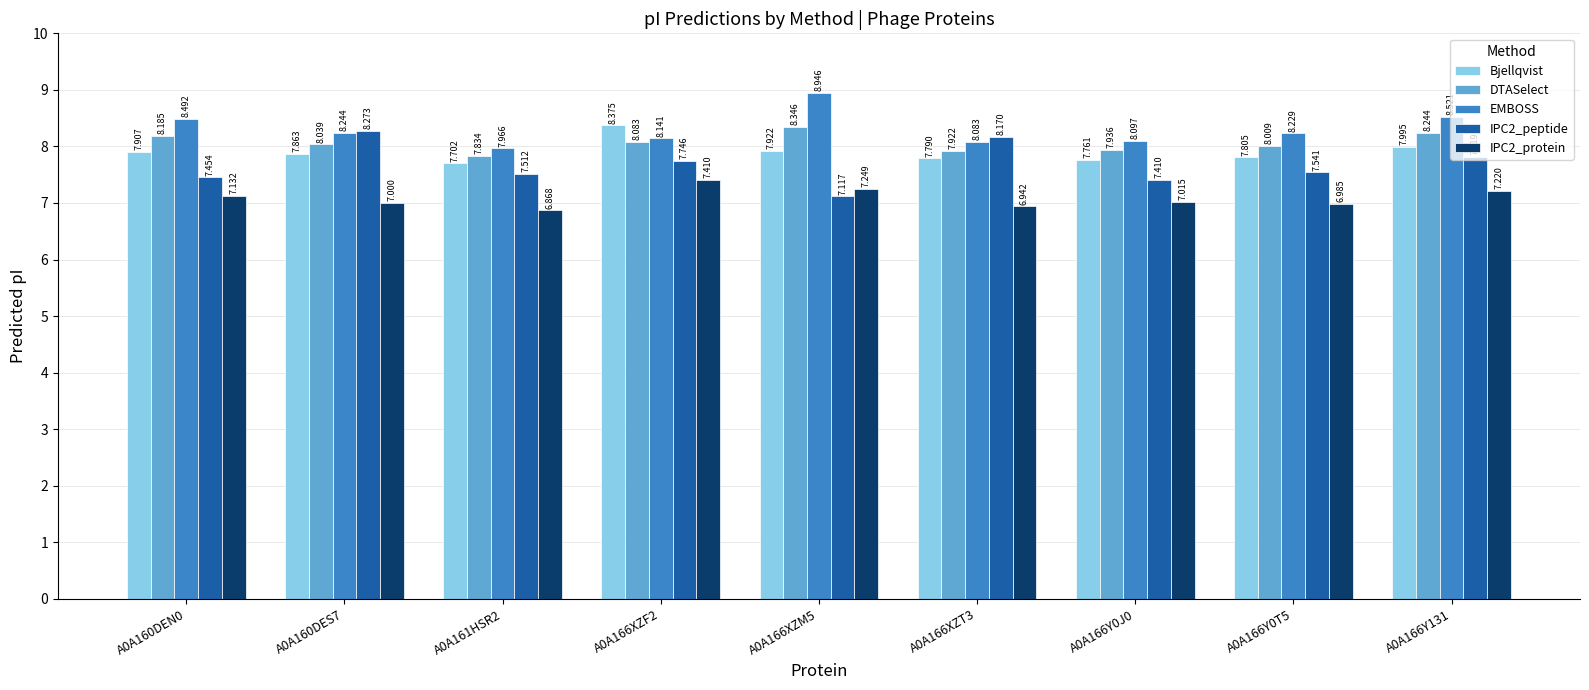

Rank the categories by EMBOSS value from highest to lowest.

A0A166XZM5, A0A166Y131, A0A160DEN0, A0A160DES7, A0A166Y0T5, A0A166XZF2, A0A166Y0J0, A0A166XZT3, A0A161HSR2